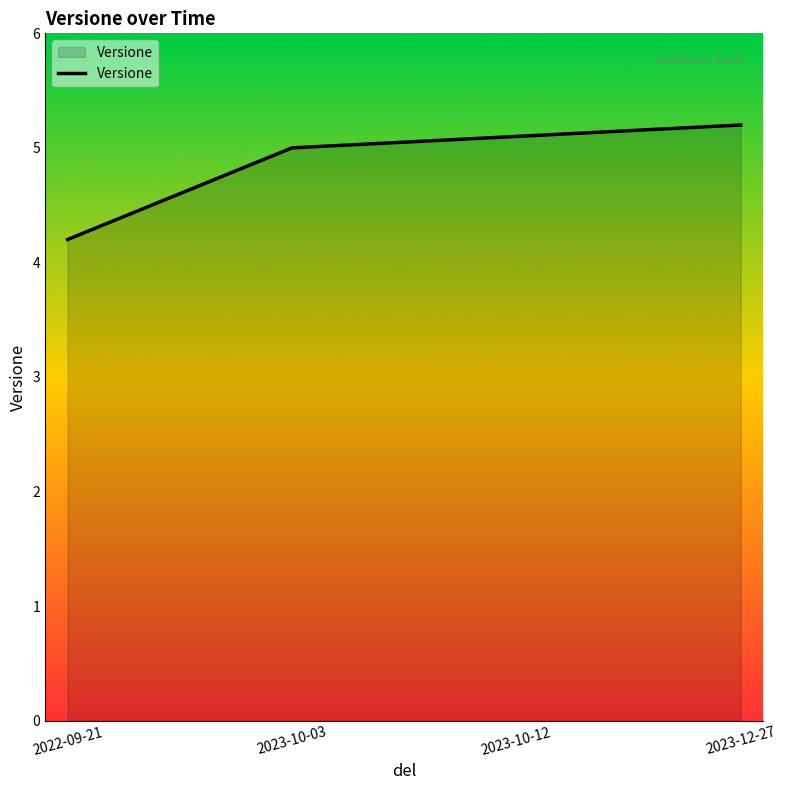

What is the smallest value displayed?

4.2